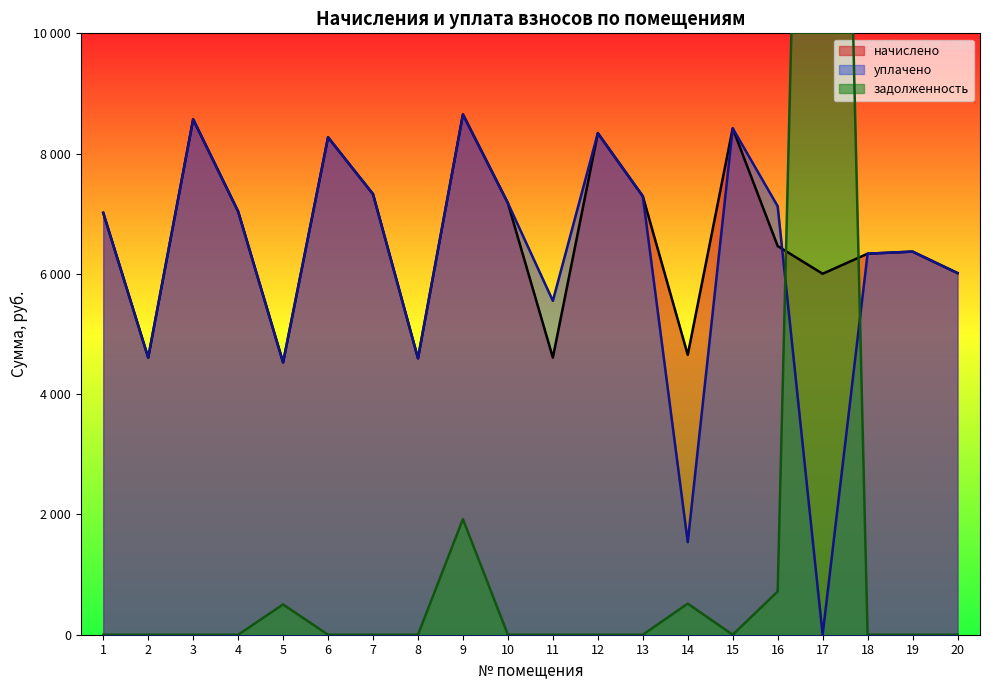

Rank the categories by уплачено value from highest to lowest.

9, 3, 15, 12, 6, 7, 13, 10, 16, 4, 1, 19, 18, 20, 11, 2, 8, 5, 14, 17